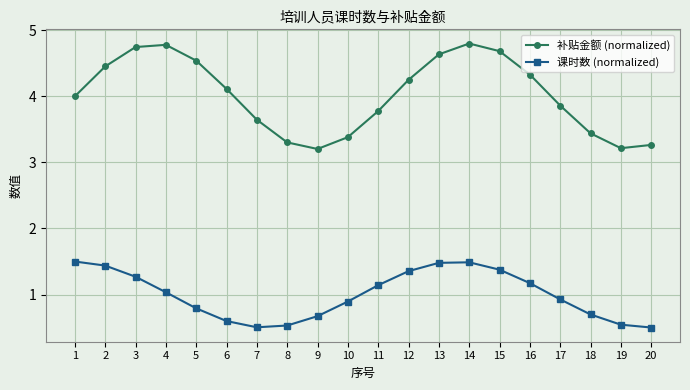

Which series has the largest total across all categories?

补贴金额 (normalized)